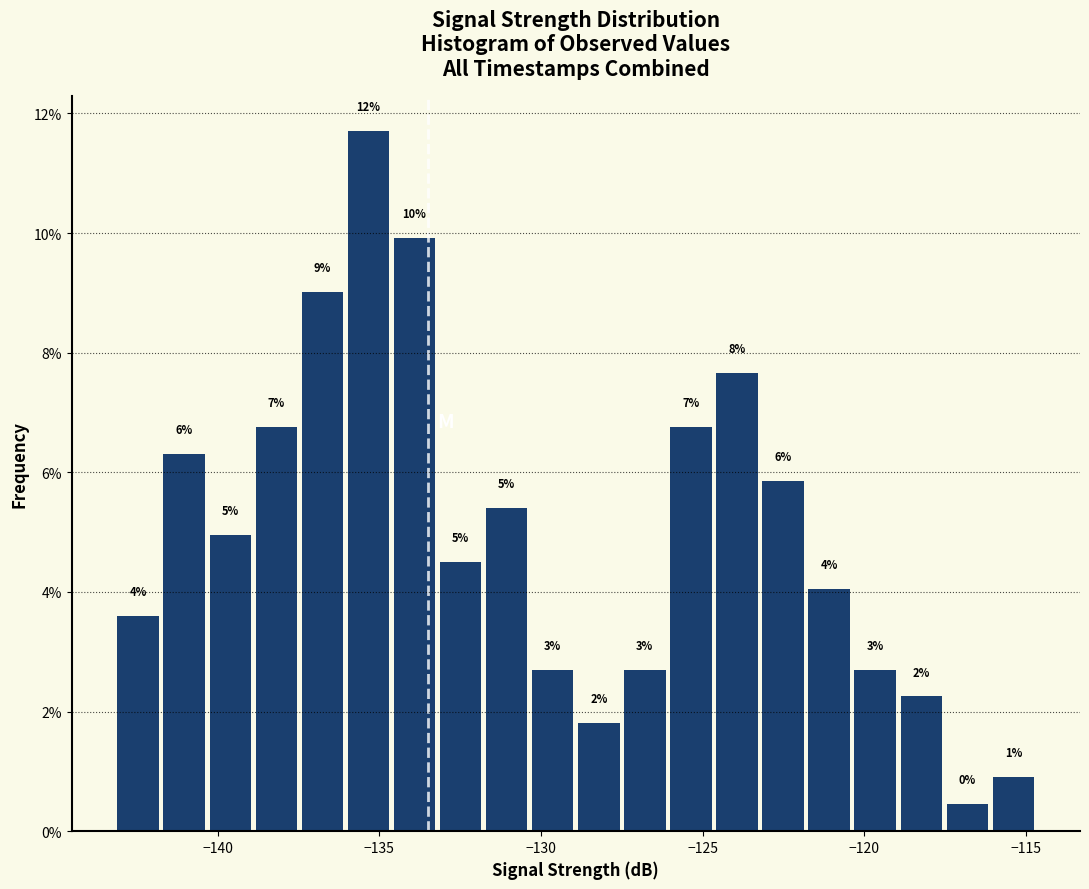

Around what value on the x-axis is the tallest bar? Give the approximate position of its centre, as read against the axis.

-135.5